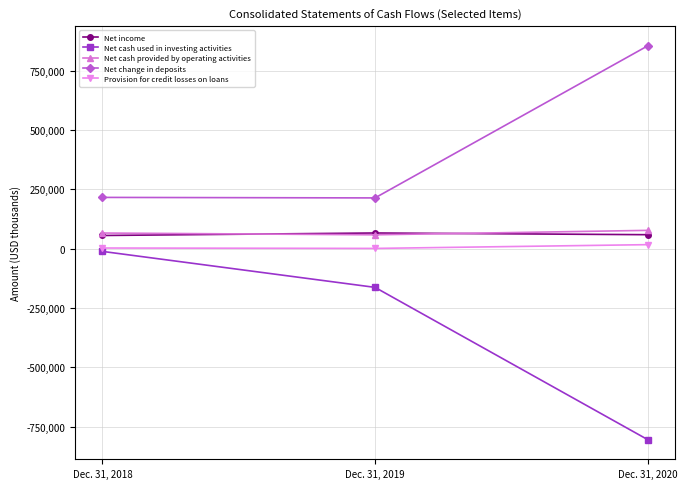

Is the value of Net income at Dec. 31, 2020 greater than the value of Net cash used in investing activities at Dec. 31, 2019?

Yes